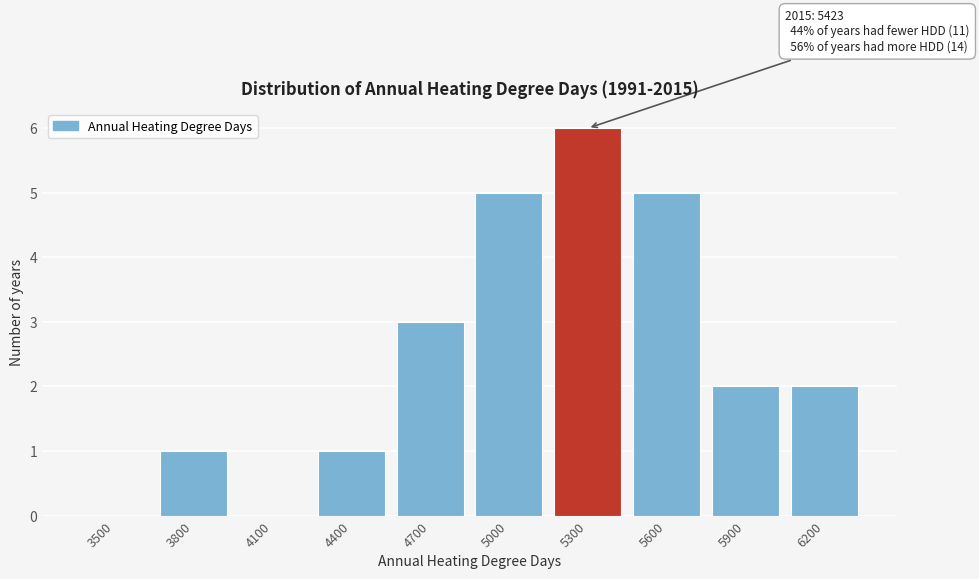

Which label corresponds to the largest value in the chart?

5300